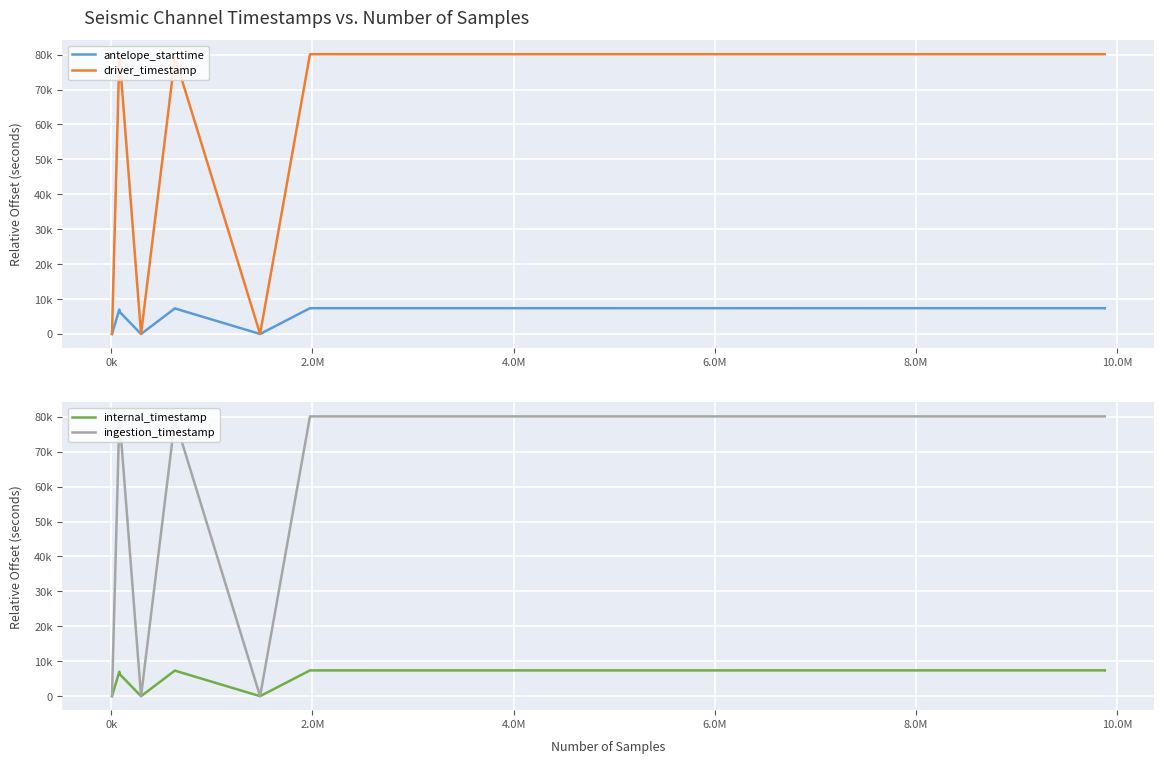

In ingestion_timestamp, how many points are lower than both neighbors (excluding endpoints)?

4